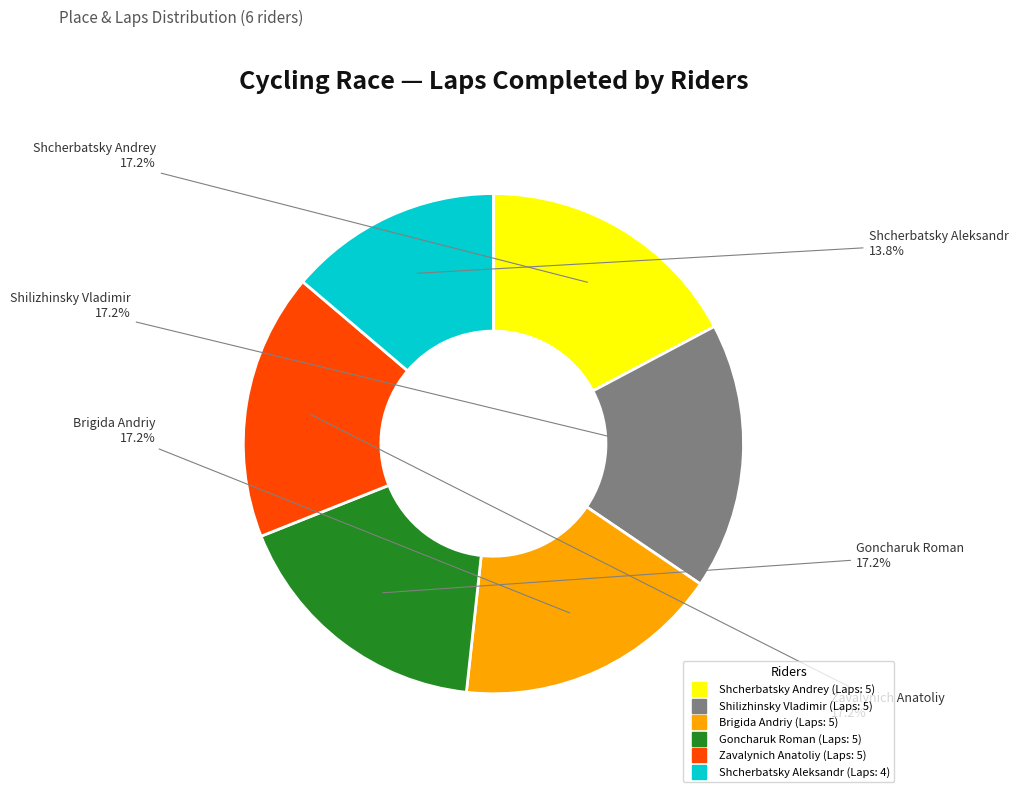

How many slices are in this pie chart?

6